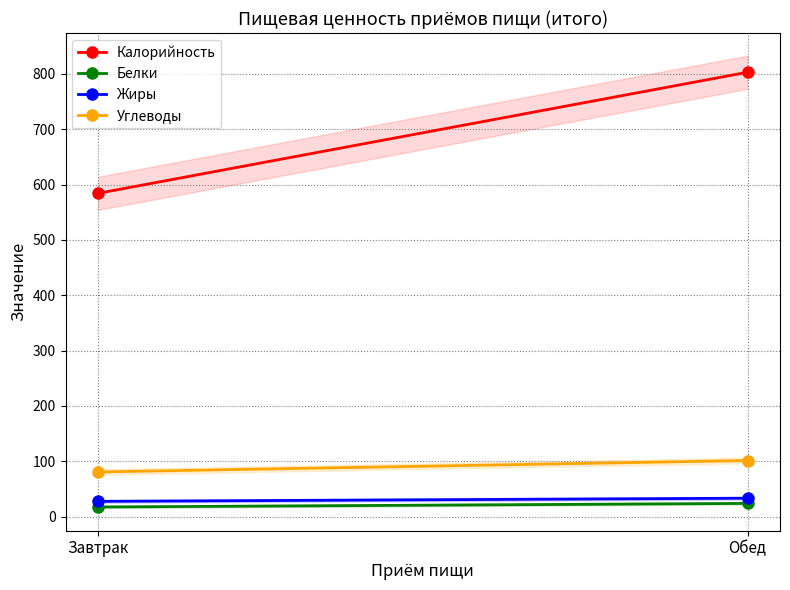

What value does the Углеводы series have at Завтрак?

80.6